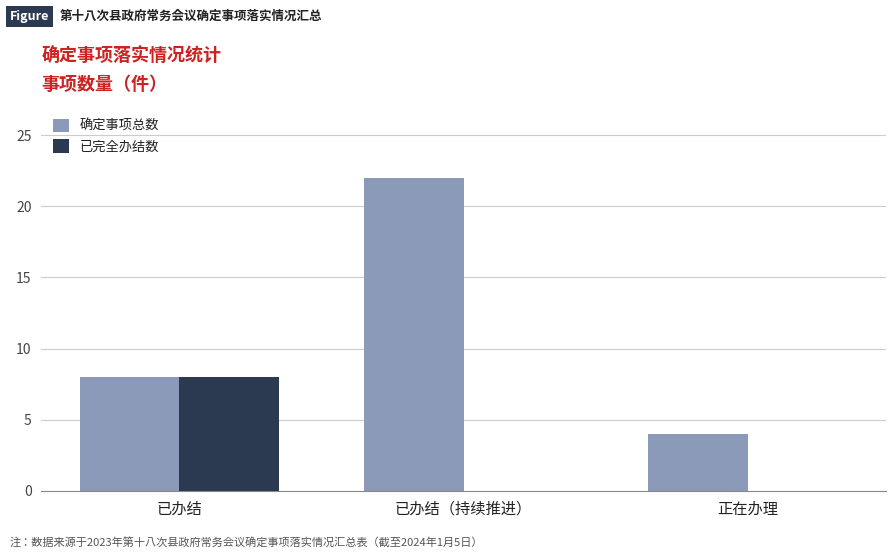

At which label is 确定事项总数 closest to 13?

已办结